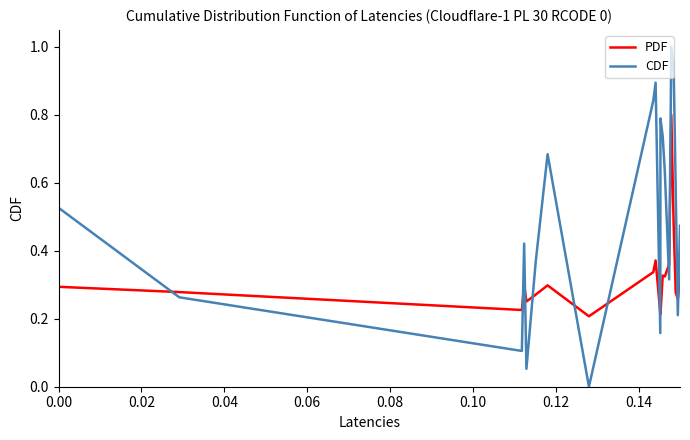

Which series has the largest total across all categories?

CDF